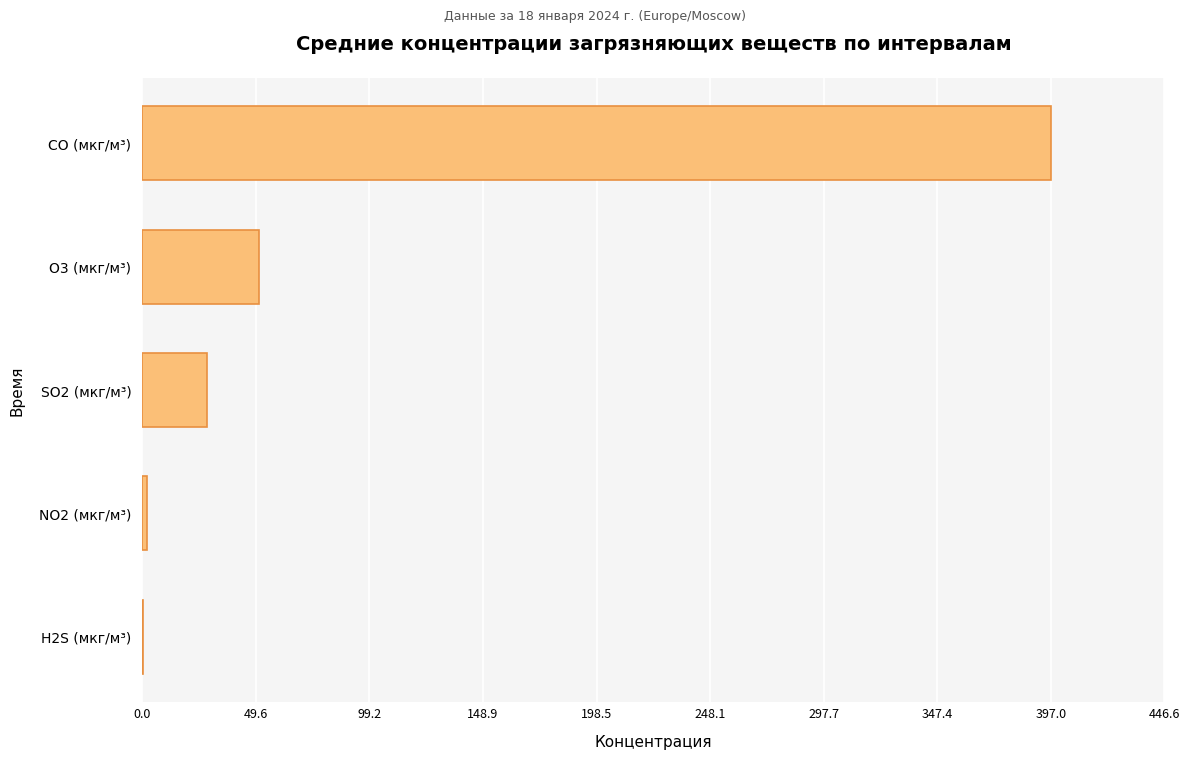

At which category does the chart reach its peak across all series?

CO (мкг/м³)